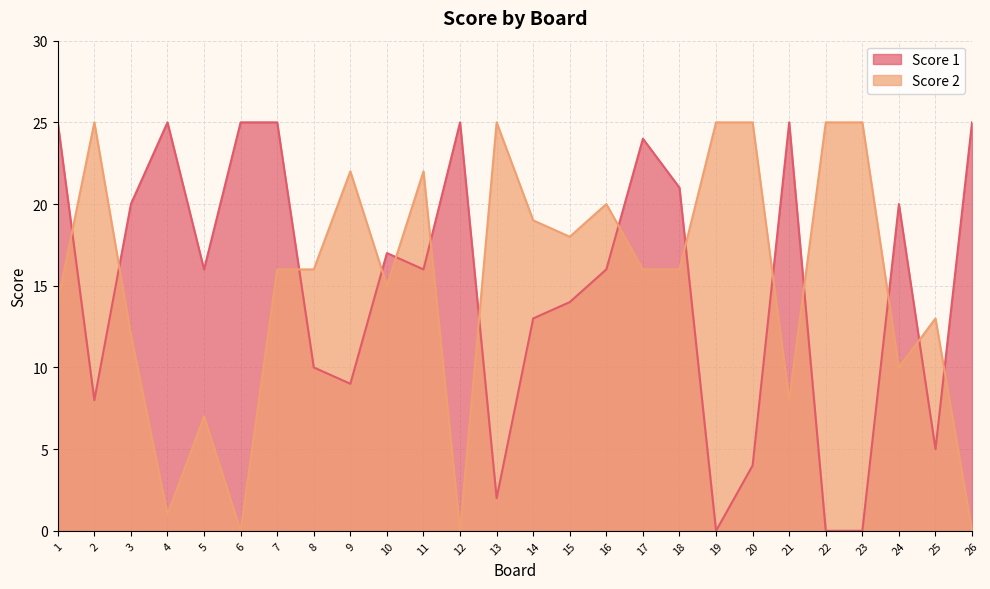

What is the total value across all series at 7?

41